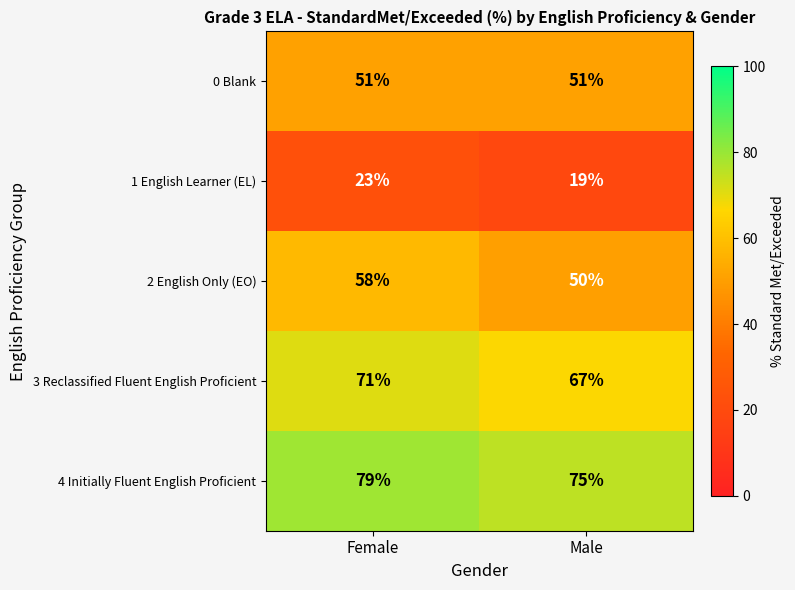

What is the sum of all 3 Reclassified Fluent English Proficient values?

138